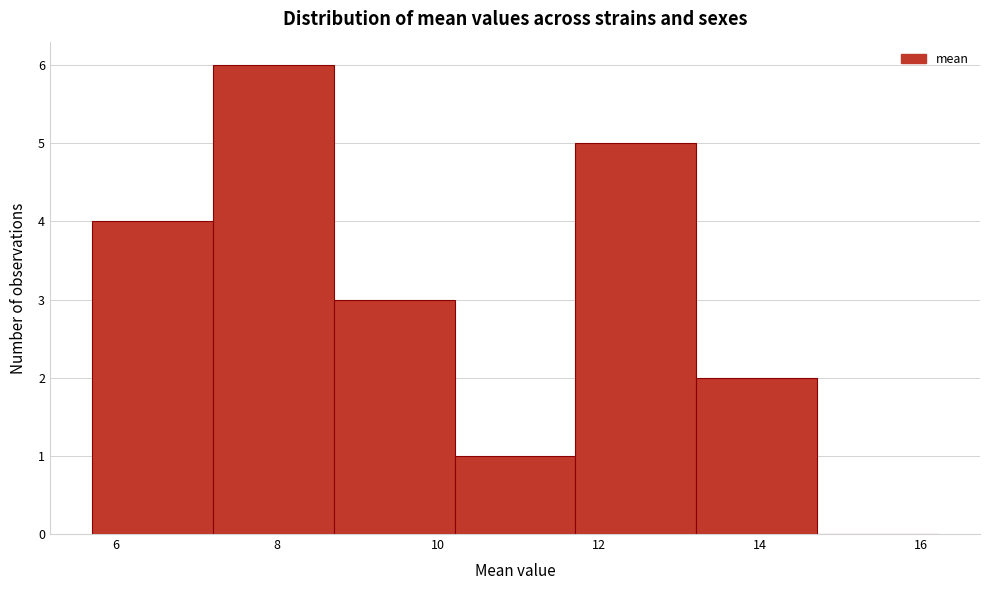

Reading left to right, list every bar in this chart as the range it spans on the x-axis followed by its height. Neither the bar edges nor the heights are printed on the chart, so give them approximately, as read against the axes.

5.8 to 7.2: 4
7.2 to 8.8: 6
8.8 to 10.2: 3
10.2 to 11.8: 1
11.8 to 13.2: 5
13.2 to 14.8: 2
14.8 to 16.2: 0